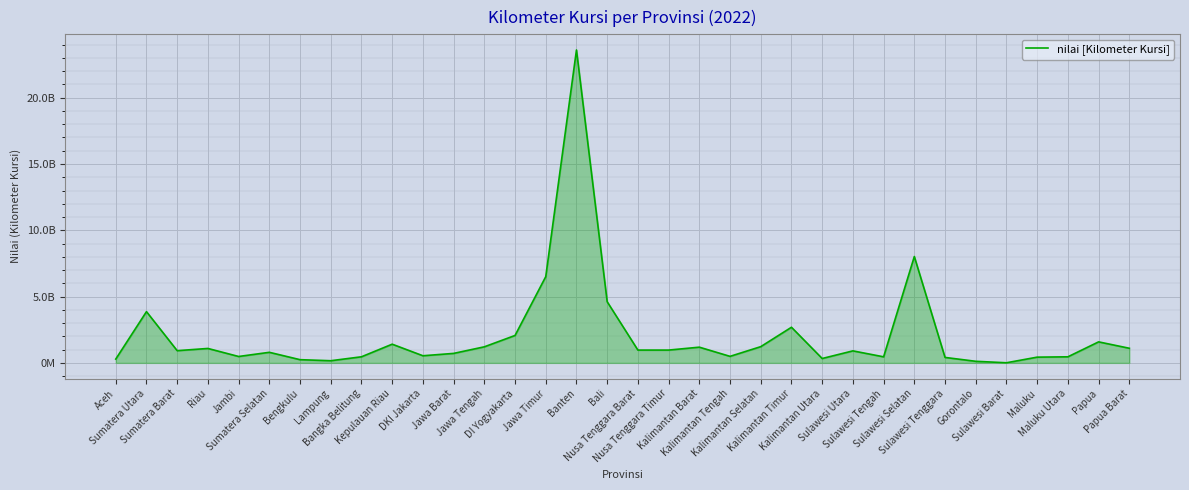

True or false: the data shows 6016494053.3 at Banten.

False